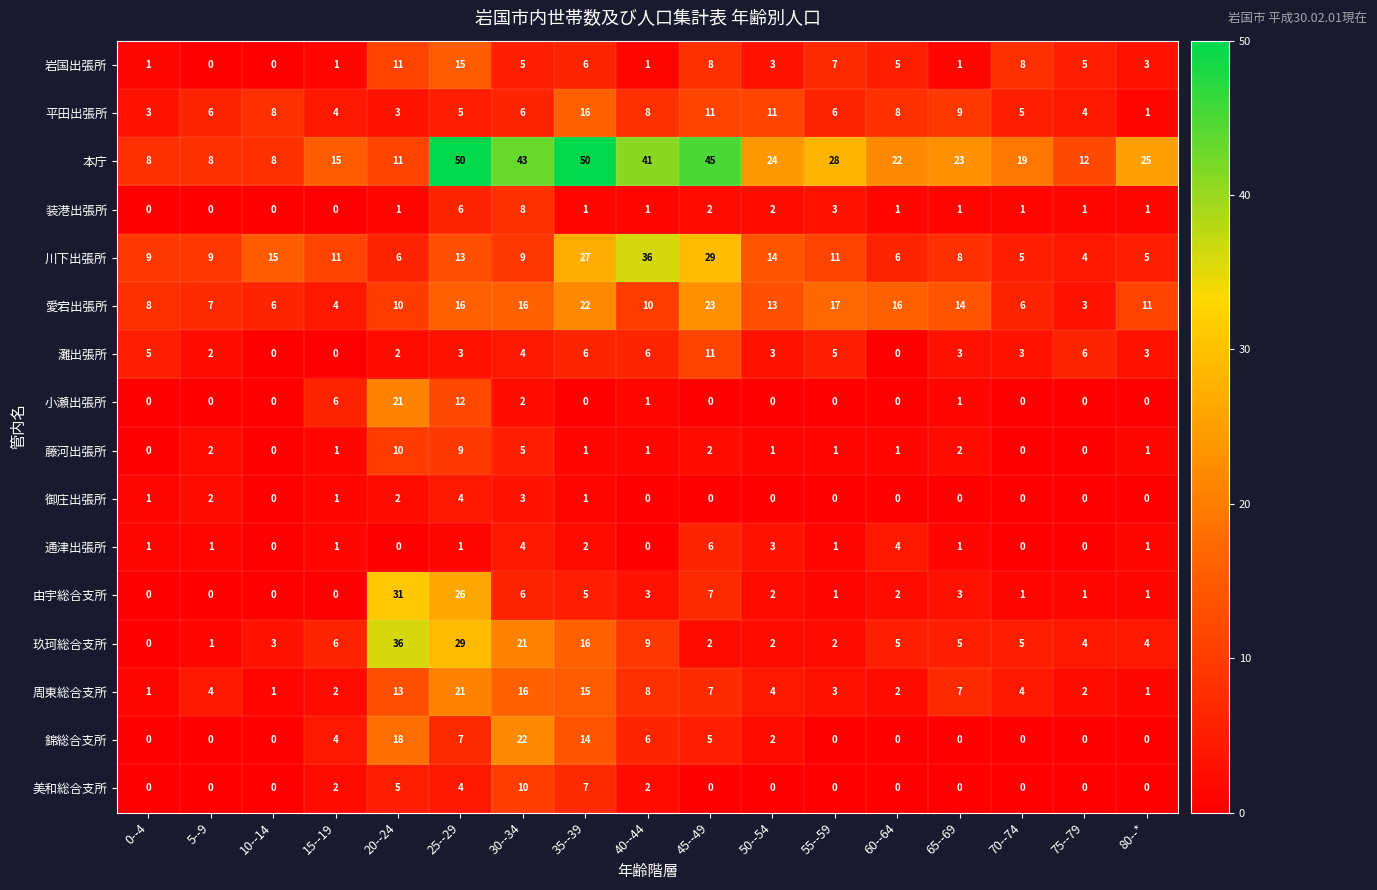

What is the greatest value displayed?

50